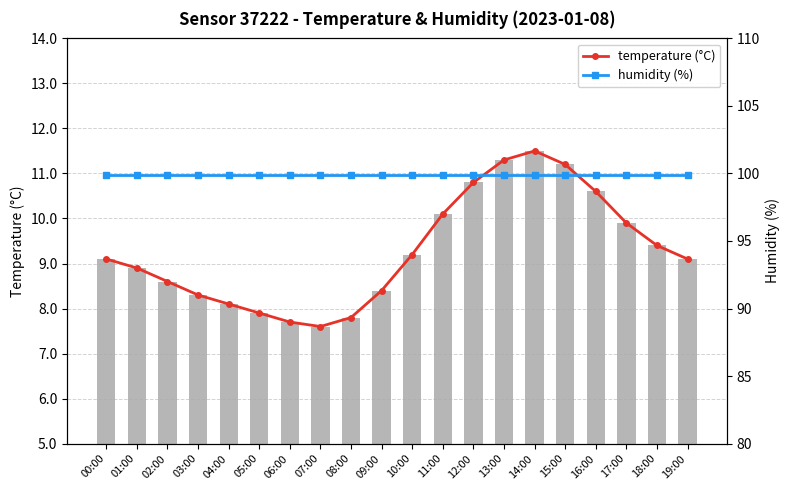

Reading left to right, extract all data points from this chart.

temperature (°C): 9.1	8.9	8.6	8.3	8.1	7.9	7.7	7.6	7.8	8.4	9.2	10.1	10.8	11.3	11.5	11.2	10.6	9.9	9.4	9.1
temperature: 9.1	8.9	8.6	8.3	8.1	7.9	7.7	7.6	7.8	8.4	9.2	10.1	10.8	11.3	11.5	11.2	10.6	9.9	9.4	9.1
humidity (%): 99.9	99.9	99.9	99.9	99.9	99.9	99.9	99.9	99.9	99.9	99.9	99.9	99.9	99.9	99.9	99.9	99.9	99.9	99.9	99.9